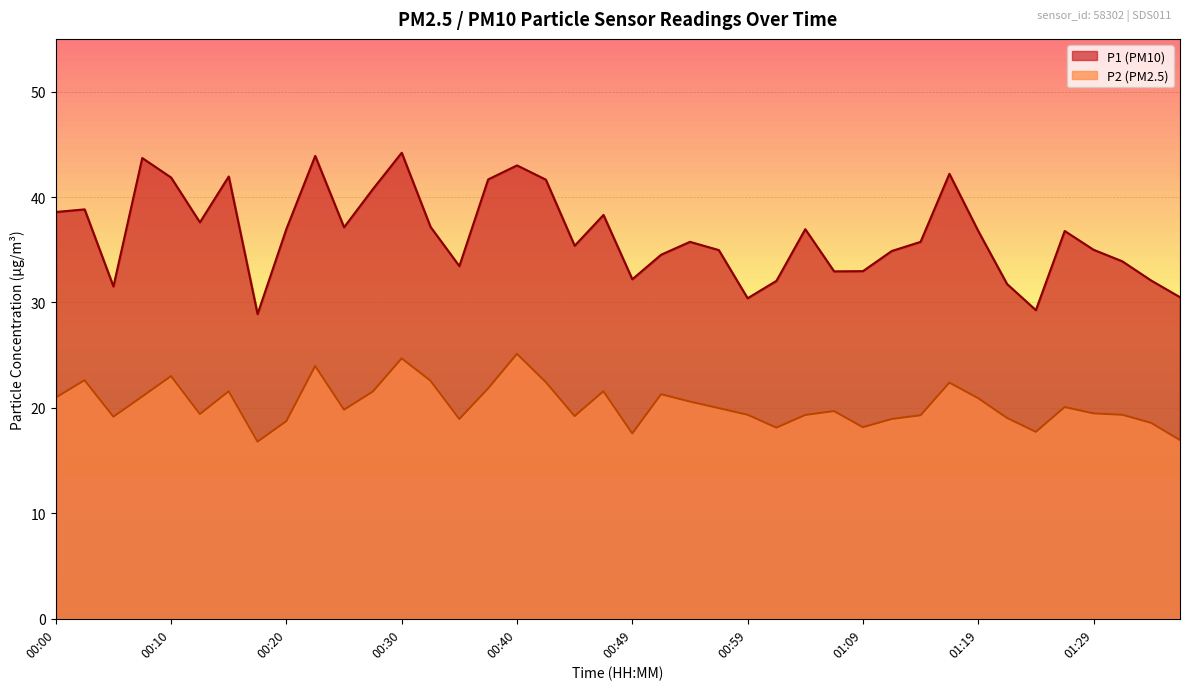

Reading left to right, extract all data points from this chart.

P1: 38.6	38.8	31.5	43.7	41.9	37.6	42.0	28.9	37.0	43.9	37.1	40.8	44.2	37.2	33.5	41.7	43.0	41.6	35.4	38.3	32.2	34.5	35.8	35.0	30.4	32.0	37.0	33.0	33.0	34.9	35.8	42.2	36.8	31.8	29.3	36.8	35.0	33.9	32.1	30.5
P2: 21.0	22.6	19.2	21.1	23.0	19.4	21.6	16.8	18.8	24.0	19.8	21.6	24.7	22.6	18.9	21.9	25.1	22.4	19.2	21.6	17.6	21.3	20.6	20.0	19.4	18.1	19.3	19.7	18.2	18.9	19.3	22.4	20.9	19.1	17.7	20.1	19.5	19.4	18.6	16.9